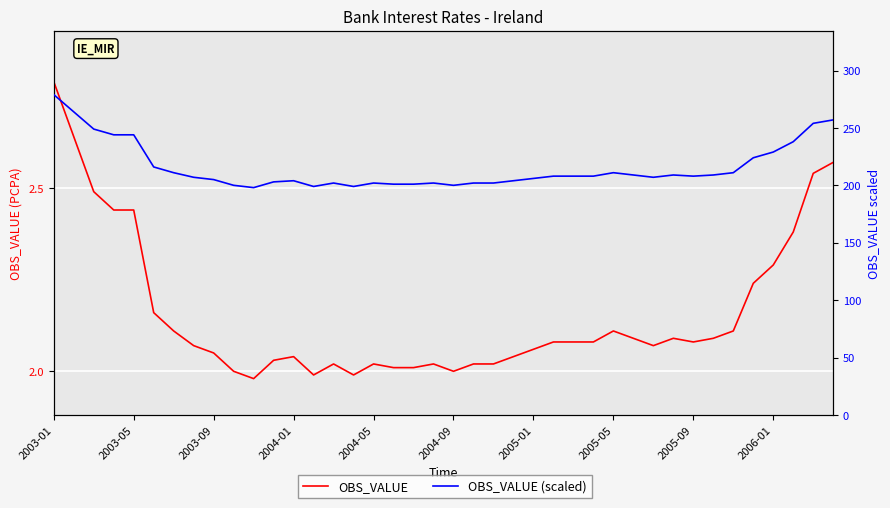

What is the sum of the OBS_VALUE values at 2004-01 and 38?

5.0